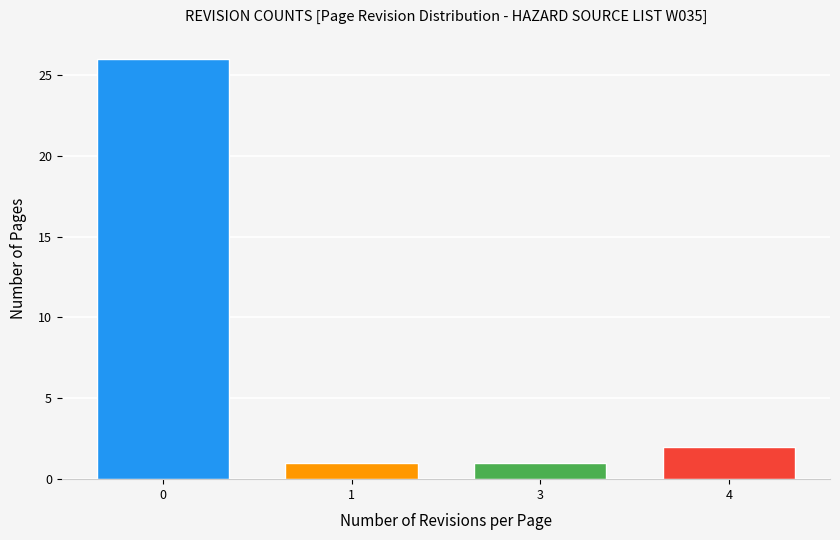

Reading left to right, what are all the values shown in this chart?

0=26	1=1	3=1	4=2